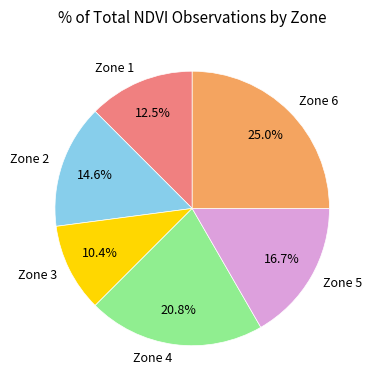

To the nearest percent, what is the difference between the Zone 3 and Zone 6 slice percentages?

15%